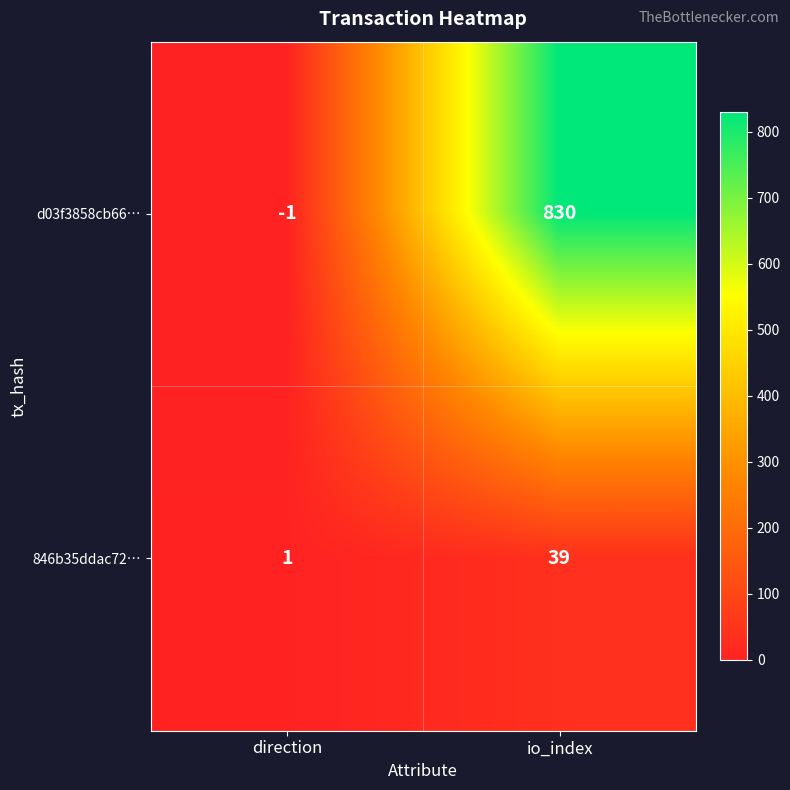

Which label corresponds to the largest value in the chart?

io_index